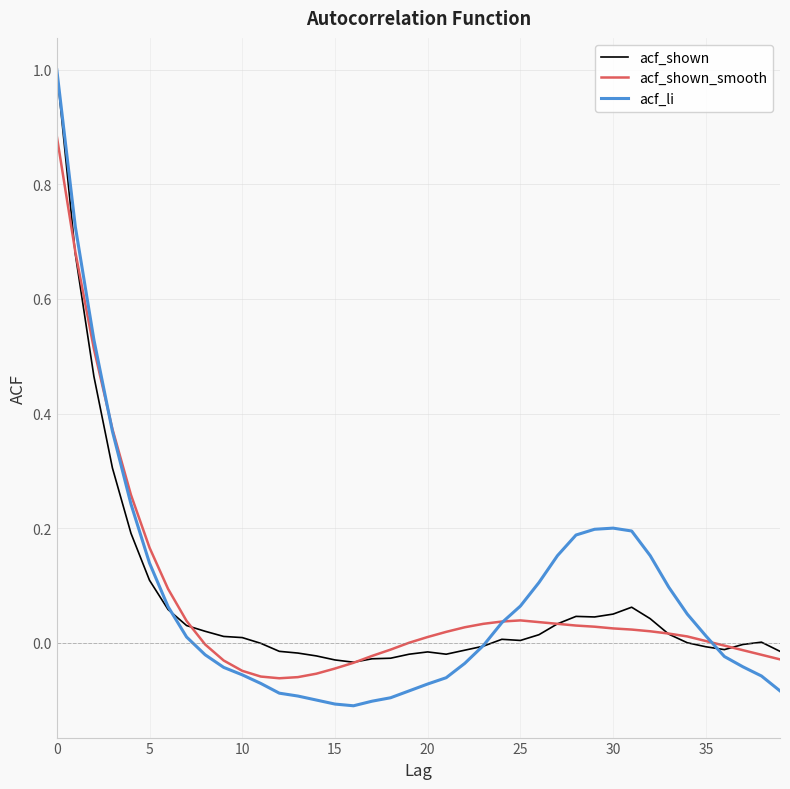

Which series has the widest spread of values?

acf_li